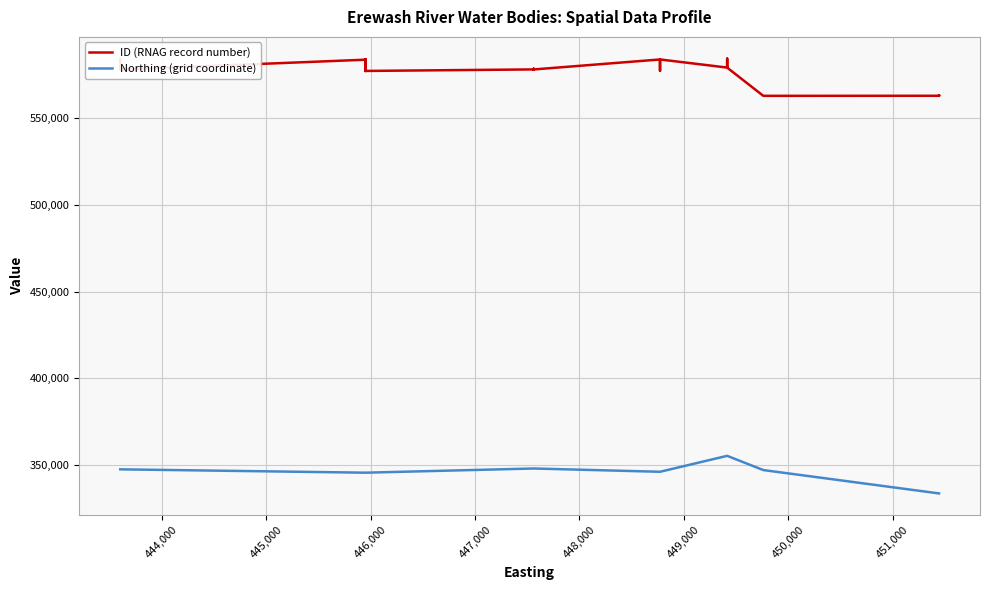

Rank the series by their maximum value, from highest to lowest.

ID (RNAG record number), Northing (grid coordinate)